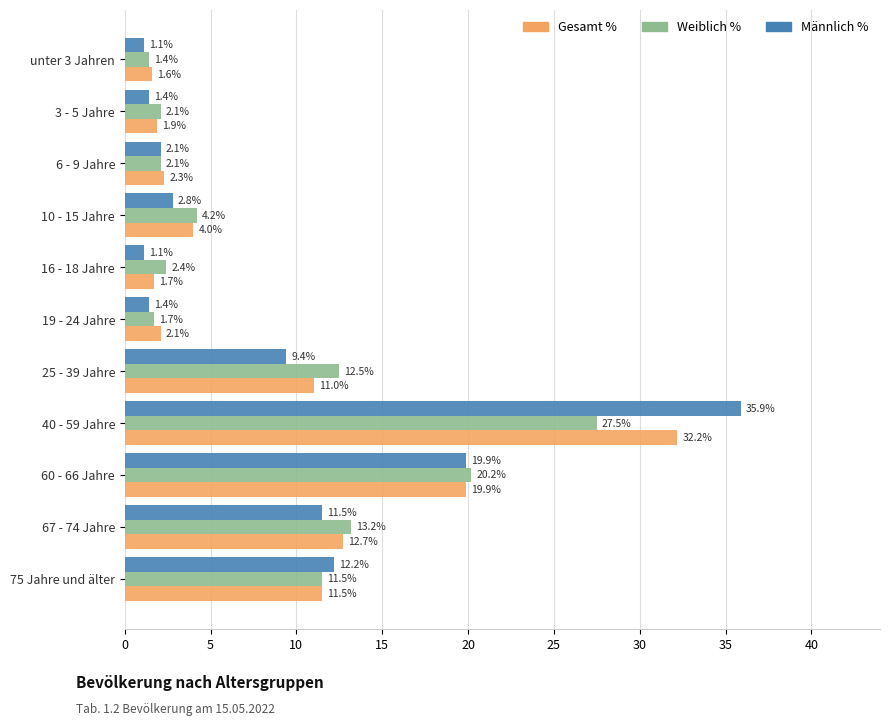

Rank the series by their maximum value, from lowest to highest.

Weiblich %, Gesamt %, Männlich %